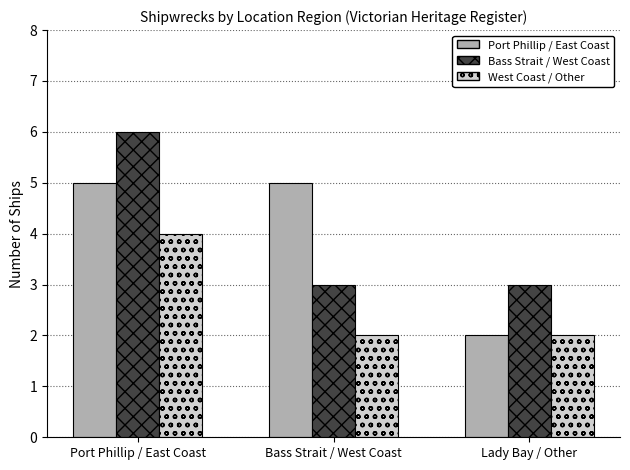

Does the chart contain stacked bars?

No